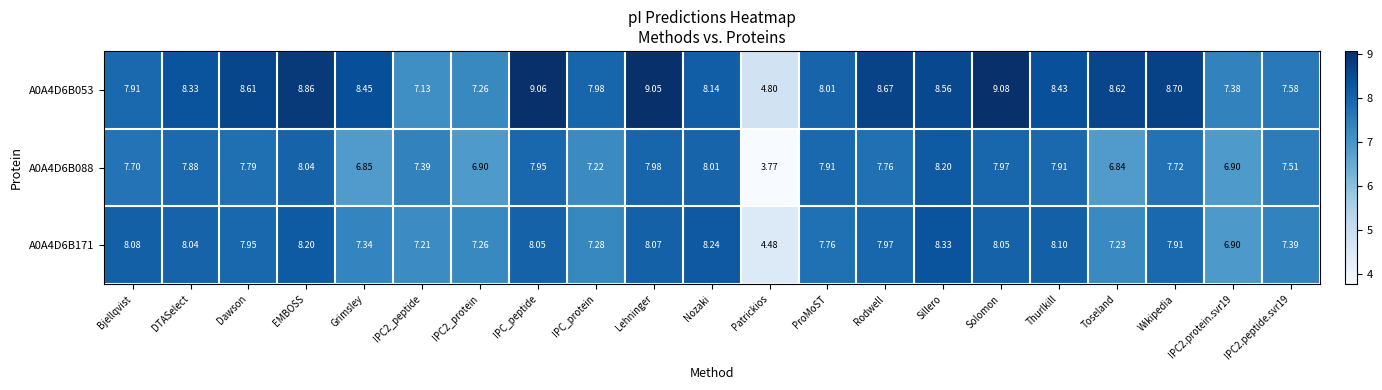

What is the total value across all series at Lehninger?

25.1